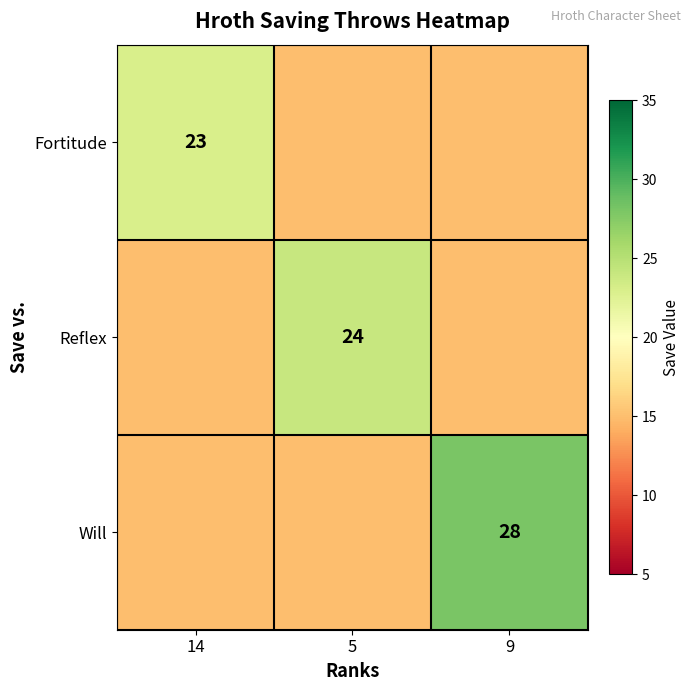

True or false: Will has a value of 28 at 9.

True